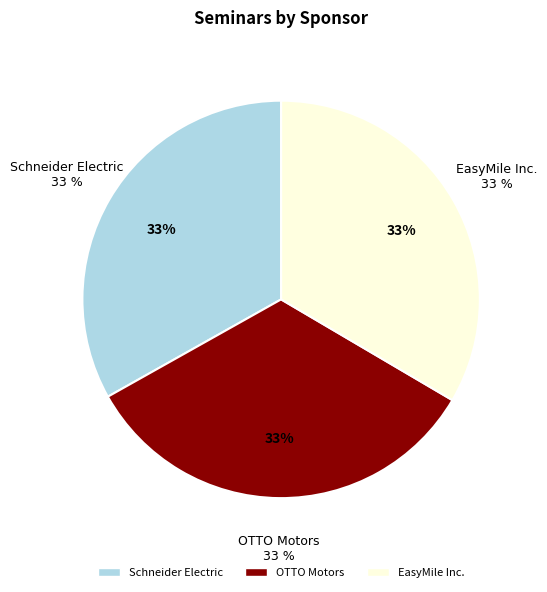

How many segments does this pie chart have?

3